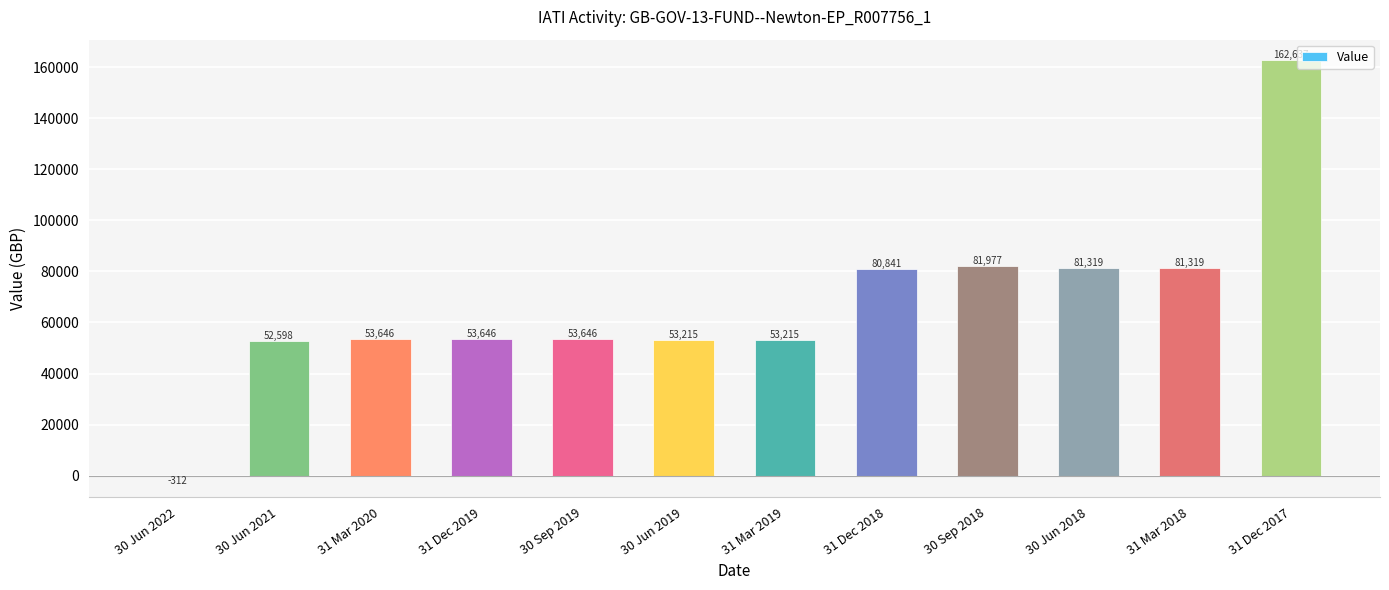

Read the value at 31 Dec 2018.

80841.3